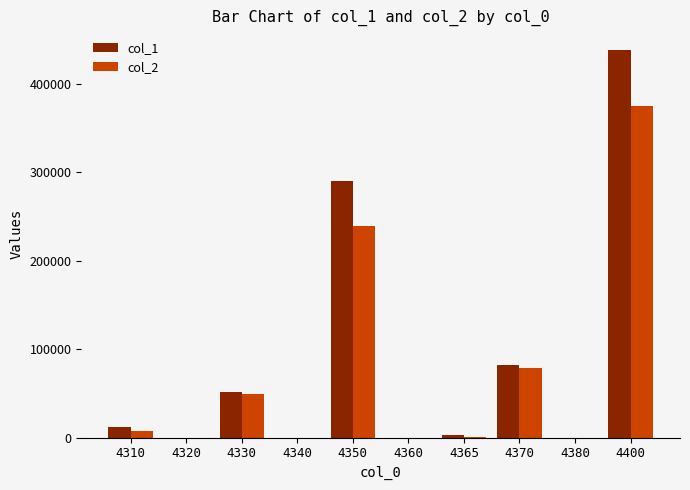

Is it true that col_1 equals -279313 at 4340?

False